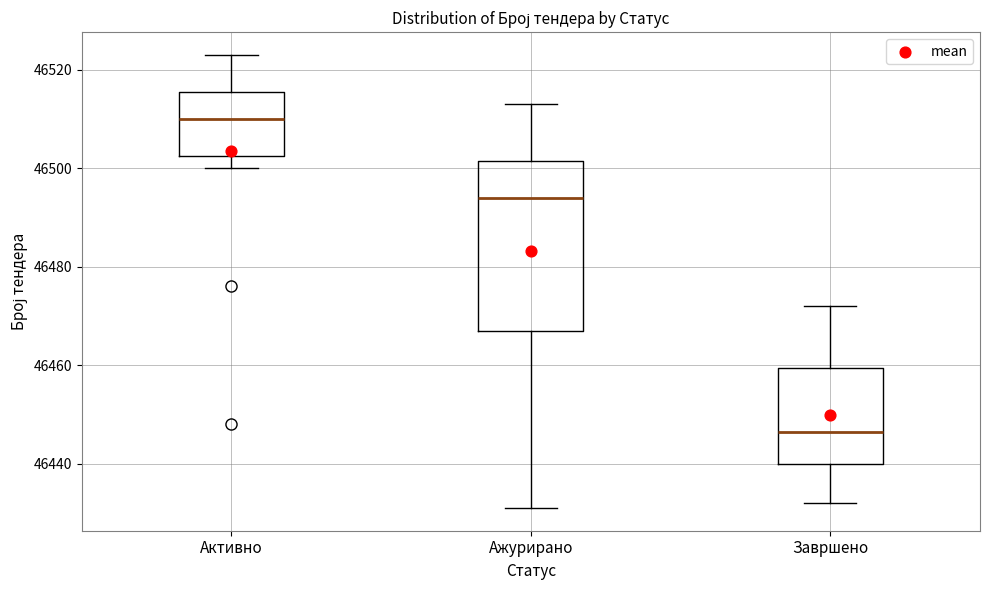

Comparing the boxes themselves (not the whiskers), which one is the tallest?

Ажурирано